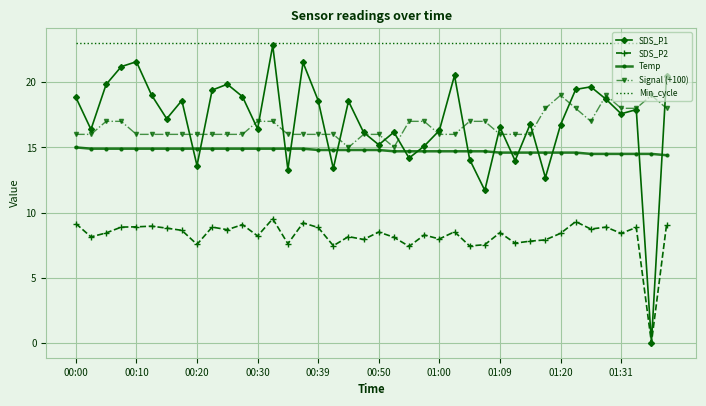

Which series has the largest total across all categories?

Min_cycle